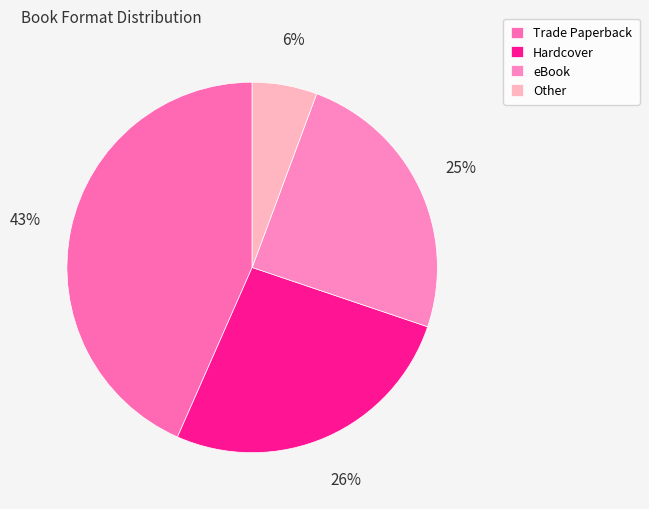

How many segments does this pie chart have?

4